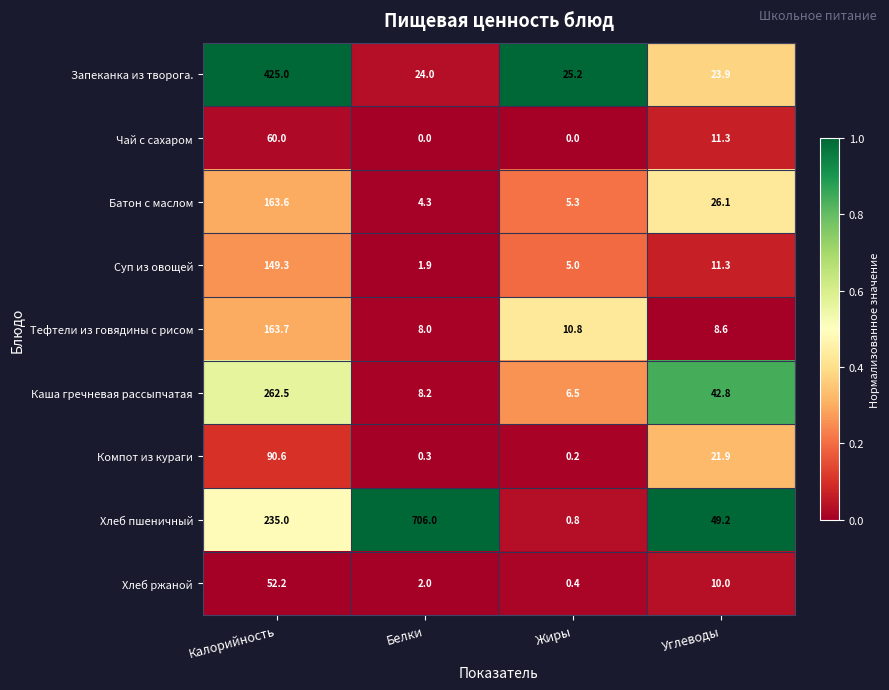

Where is Запеканка из творога. nearest to the value 224?

Жиры